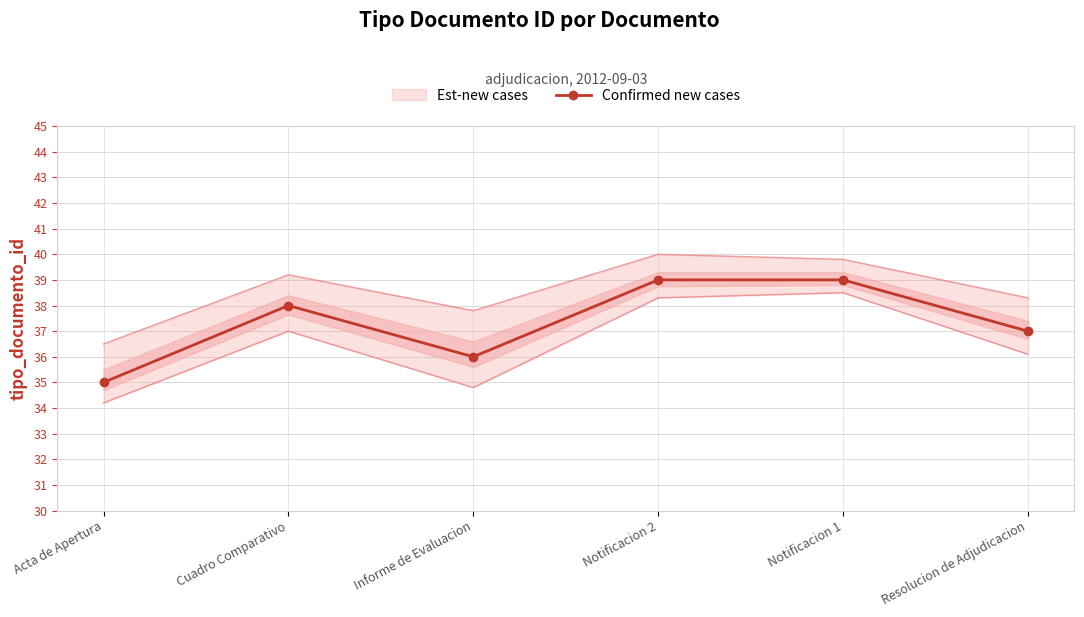

What is the label of the 6th point from the left?

Resolucion de Adjudicacion